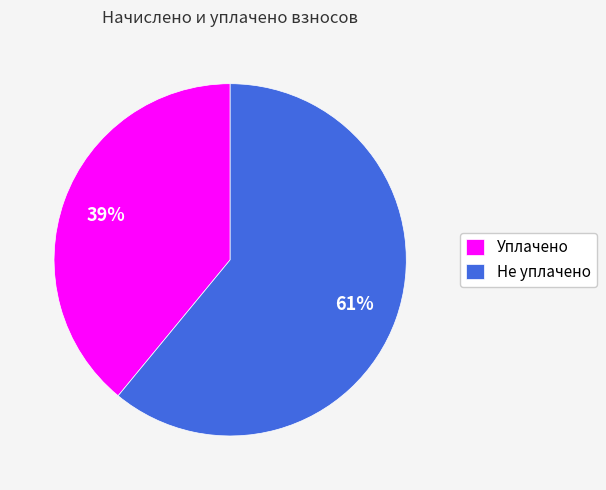

To the nearest percent, what is the average slice percentage?

50%